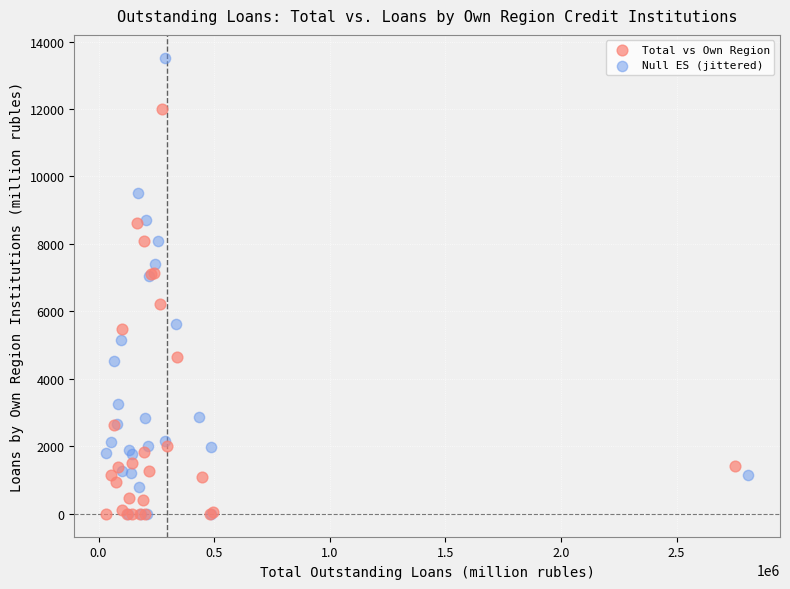

Which series has the widest spread of Y values?

Null ES (jittered)